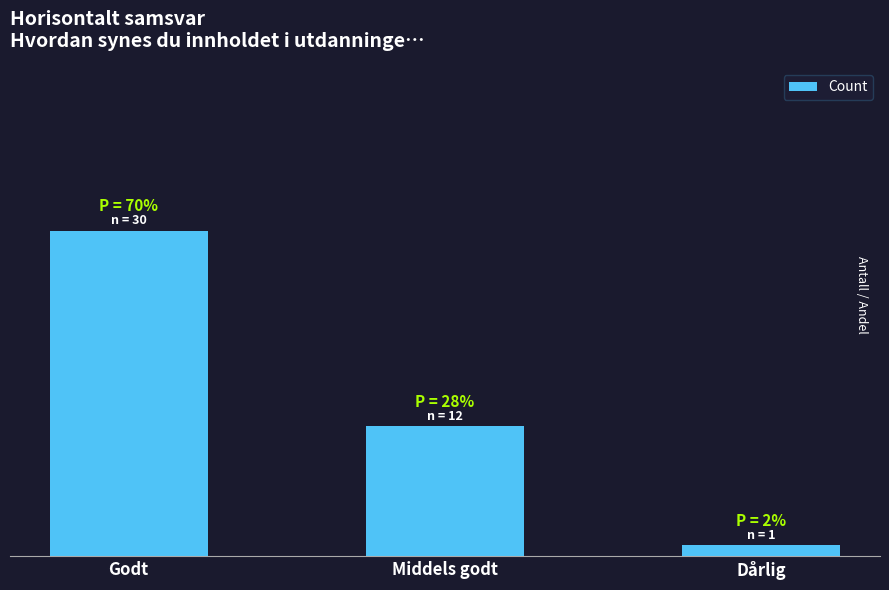

Does the chart contain any negative values?

No